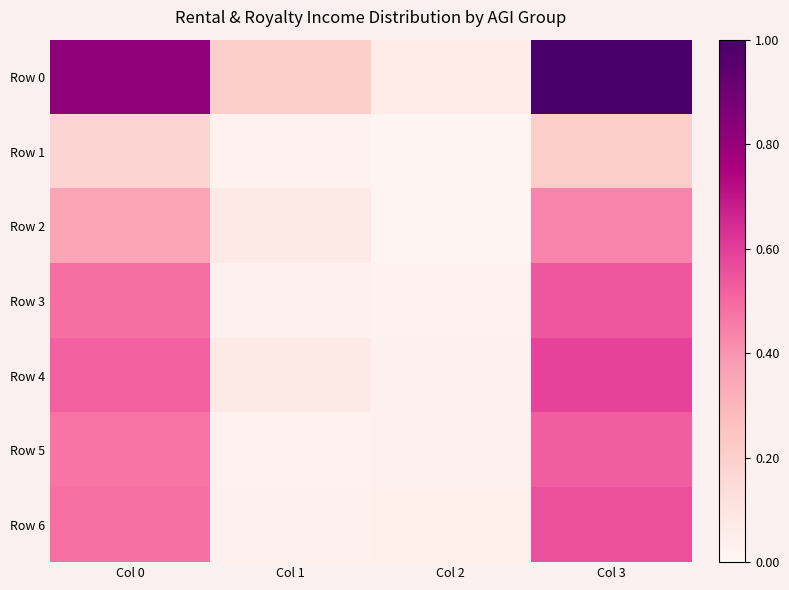

How many series are shown in this chart?

7